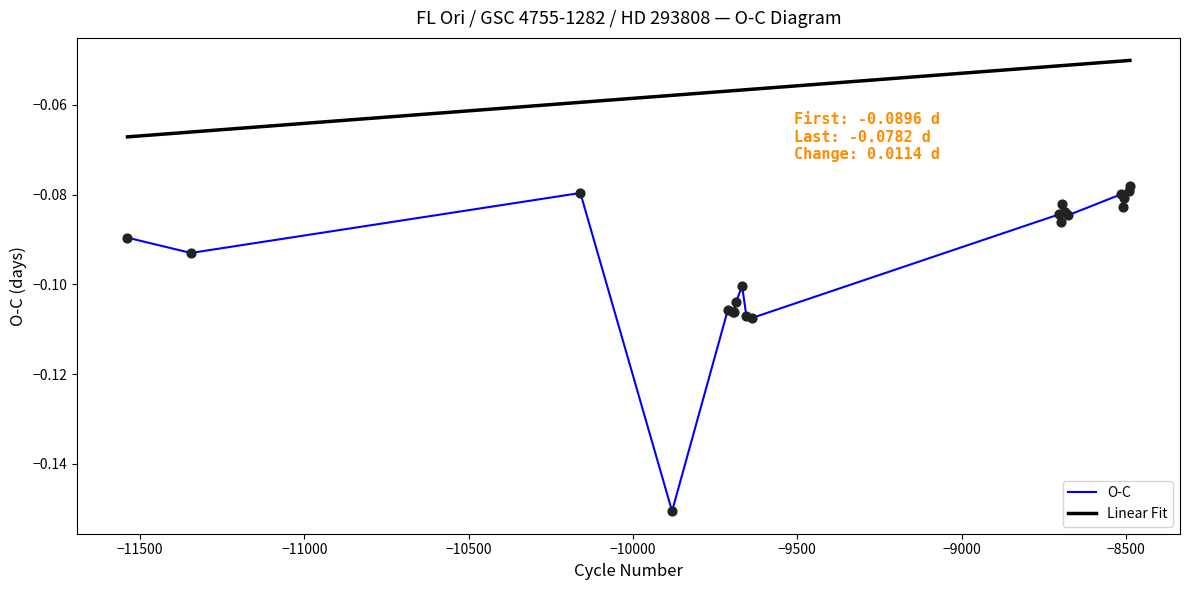

Which series has the widest spread of values?

O-C